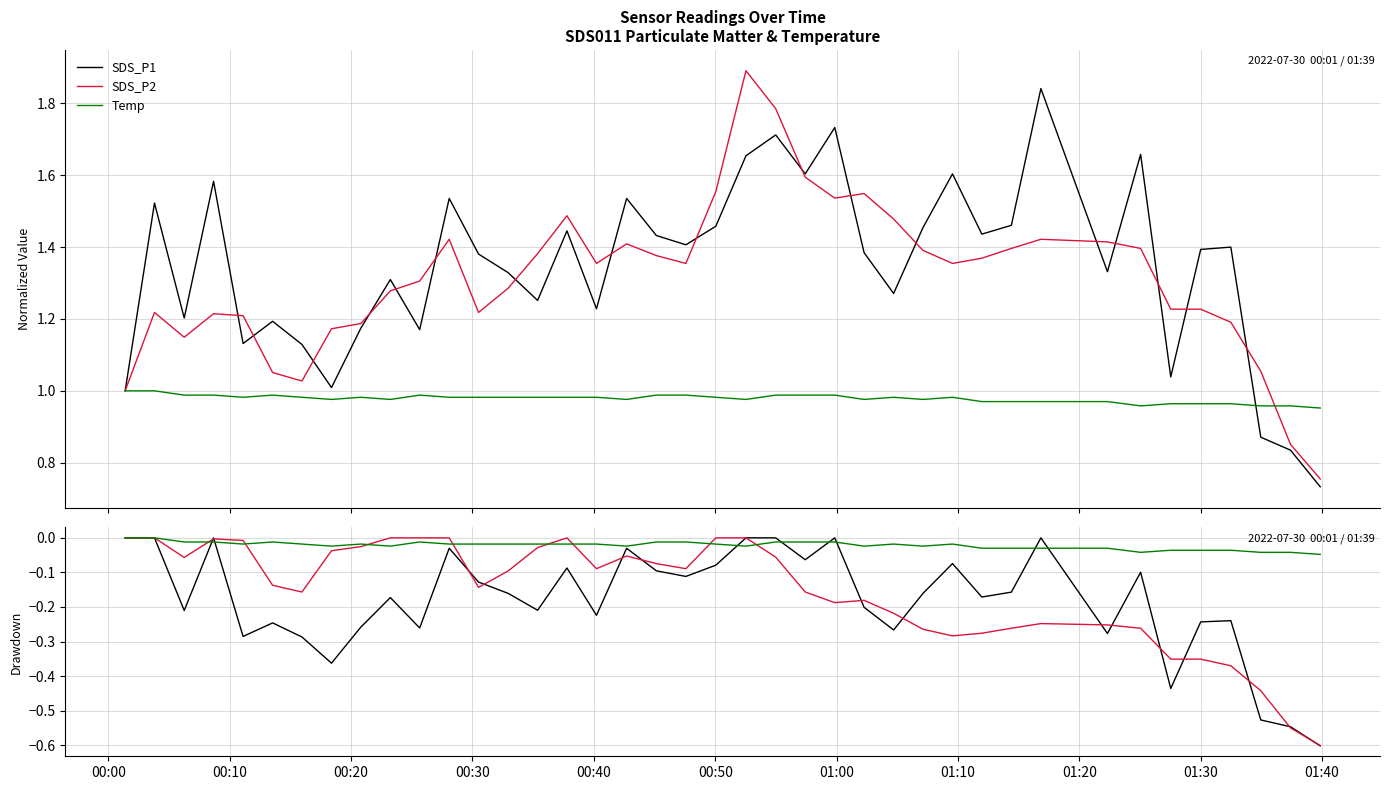

How many series are shown in this chart?

6